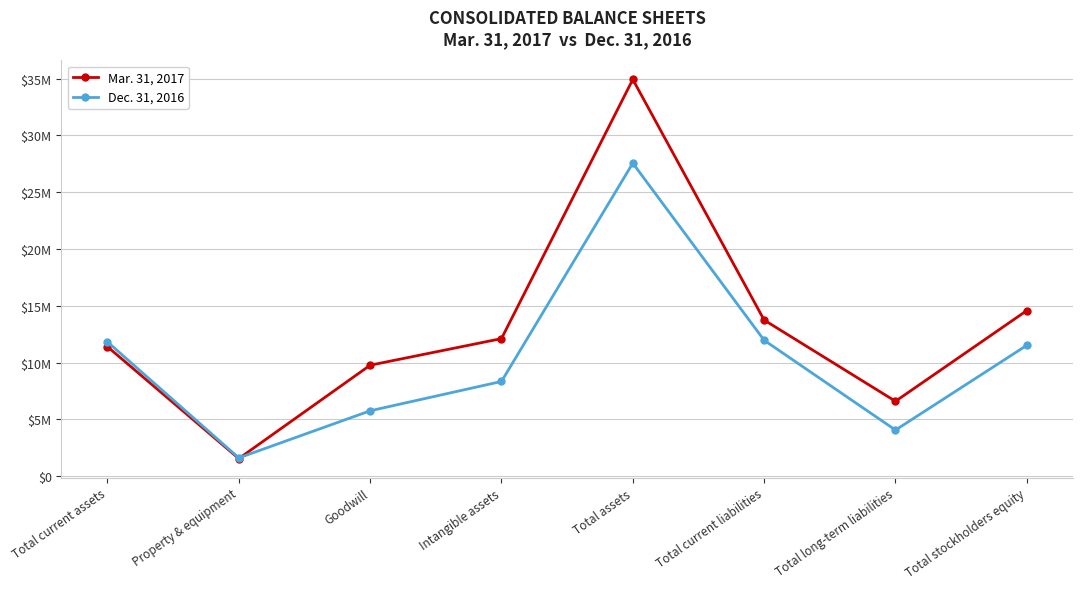

Which category has the lowest value in the Dec. 31, 2016 series?

Property & equipment